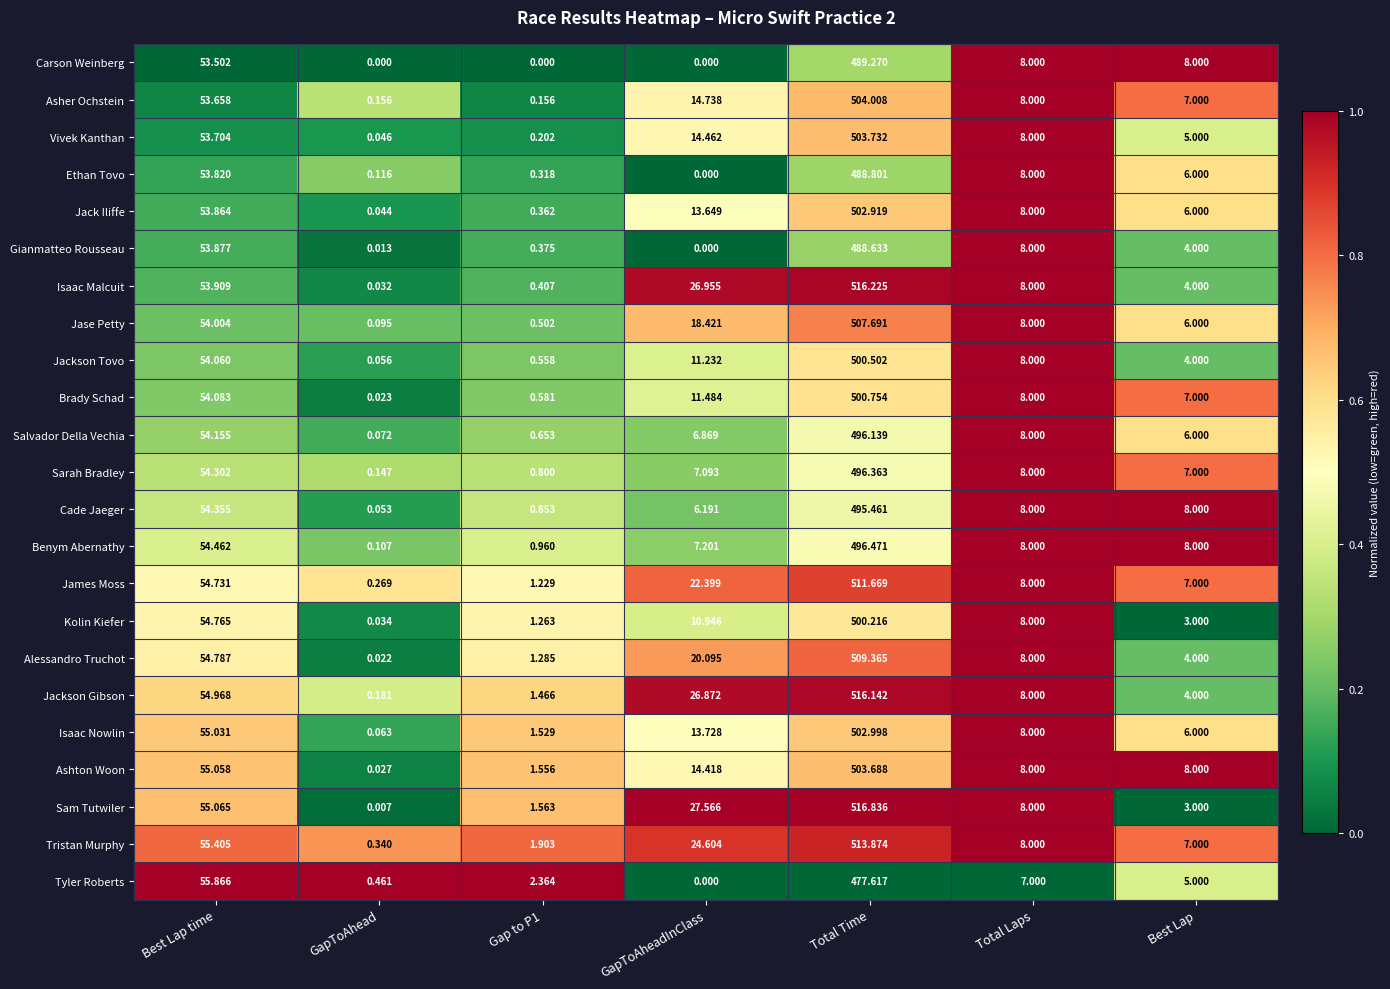

At which label does Tristan Murphy reach its peak?

Total Time